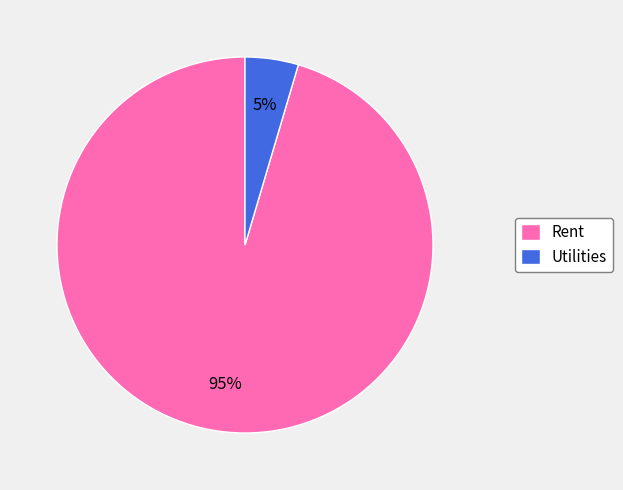

Rank the categories by value from highest to lowest.

Rent, Utilities